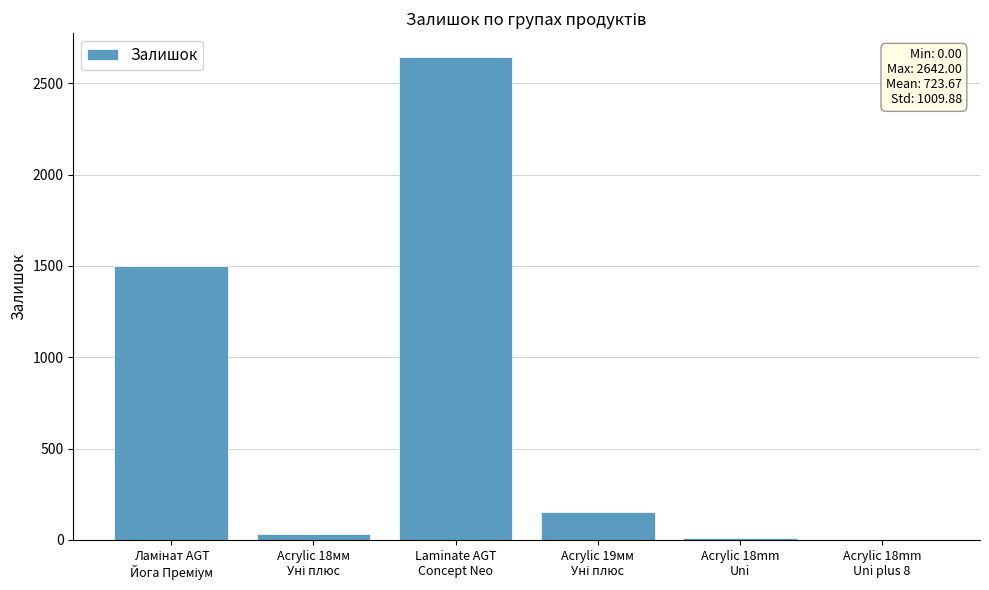

How many series are shown in this chart?

1